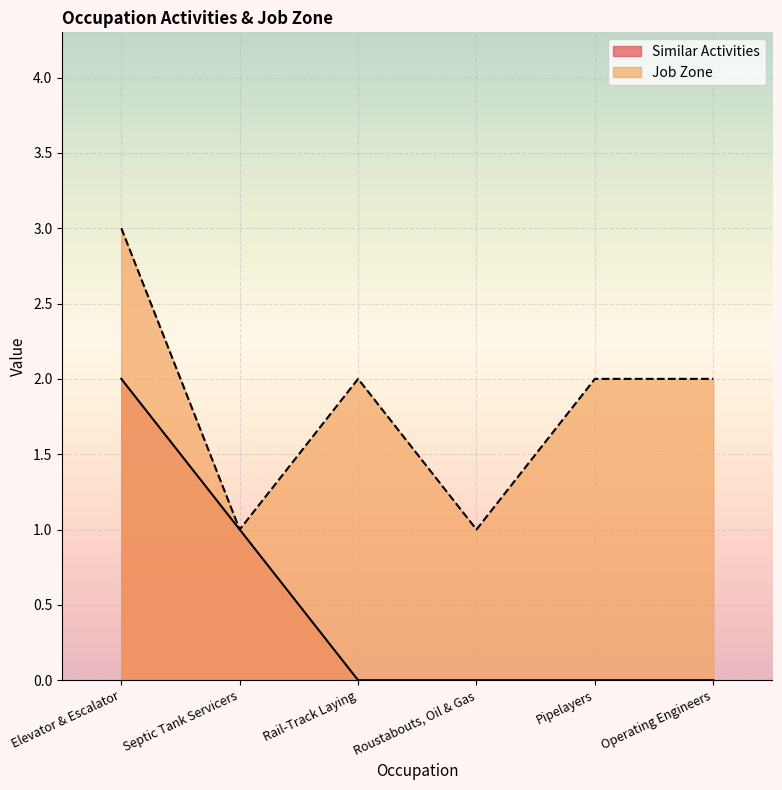

What are all the series names shown in the legend?

Similar Activities, Job Zone